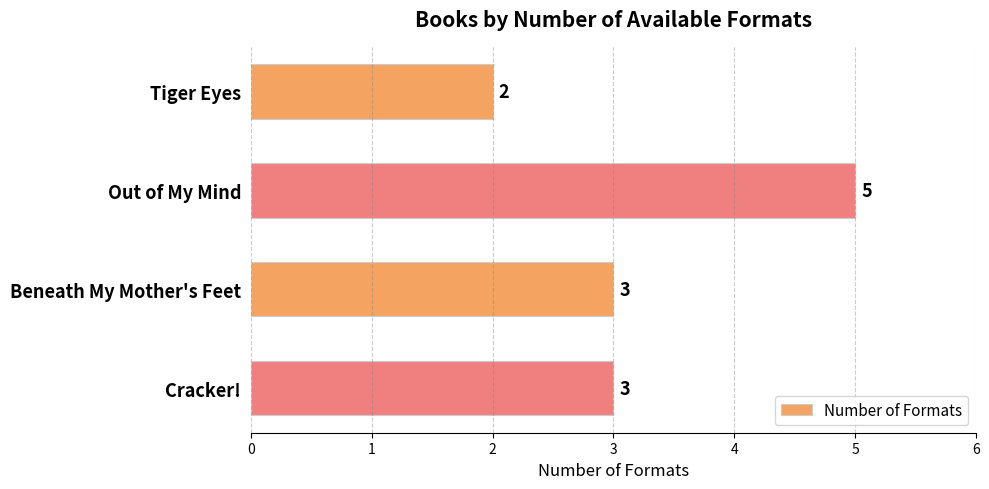

What is the smallest value displayed?

2